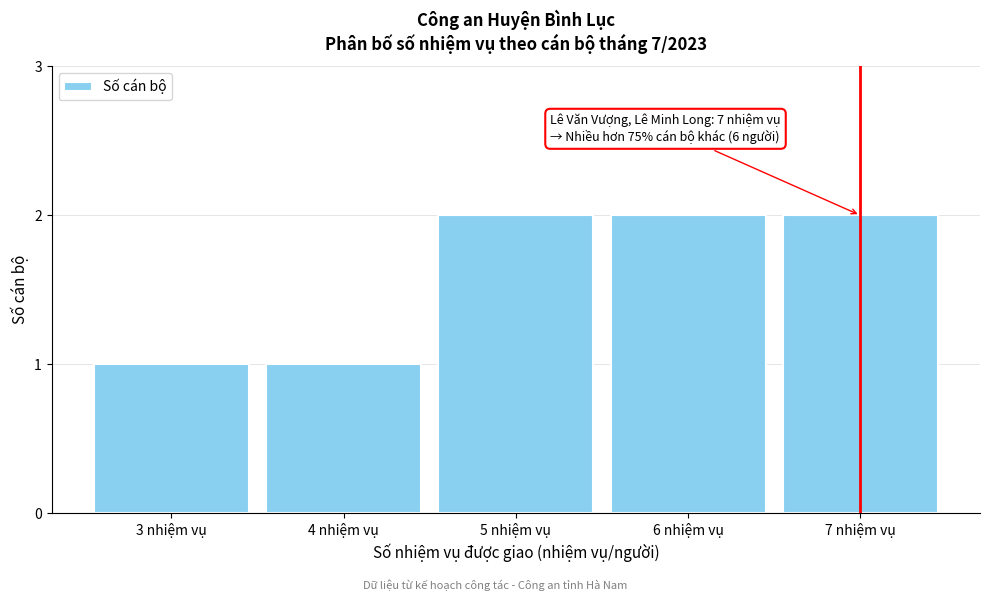

Reading left to right, transcribe all the data shown in this chart.

1	1	2	2	2